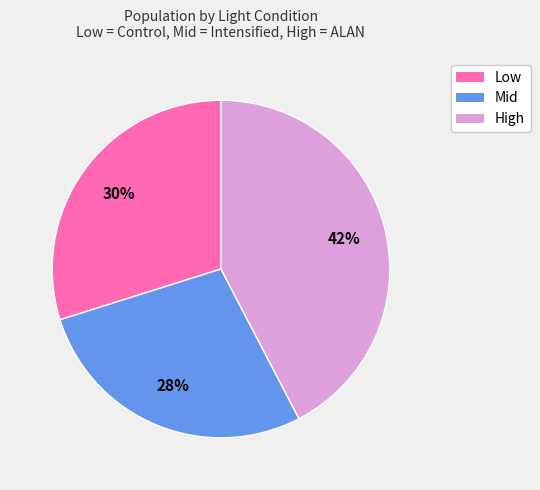

Is it true that Mid is 28% of the pie?

True